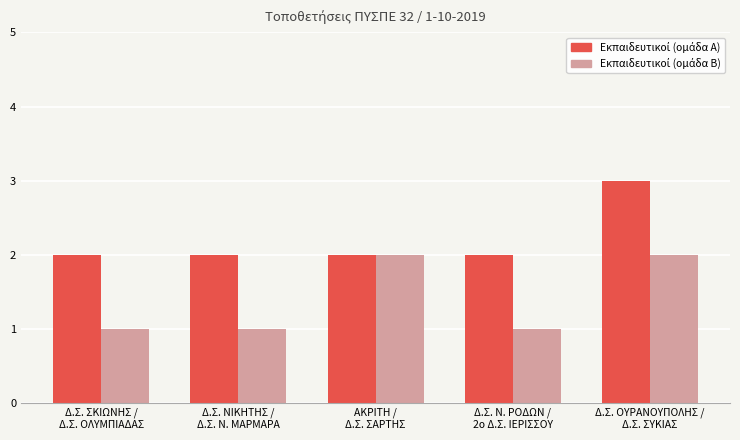

What is the maximum value shown in the chart?

3